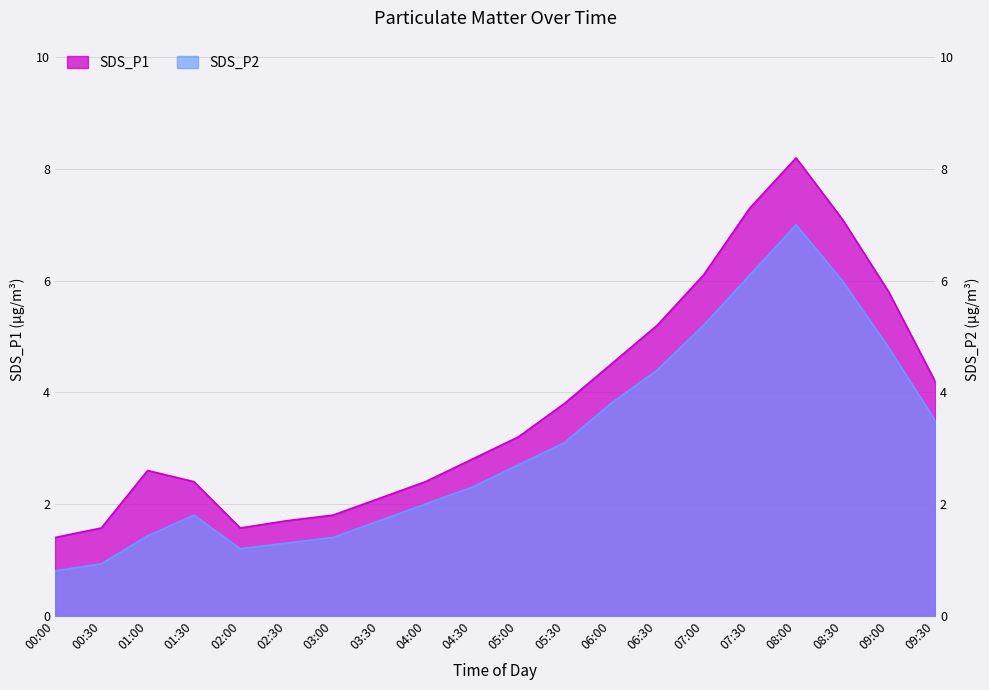

Where is the first local minimum for SDS_P2?

02:00